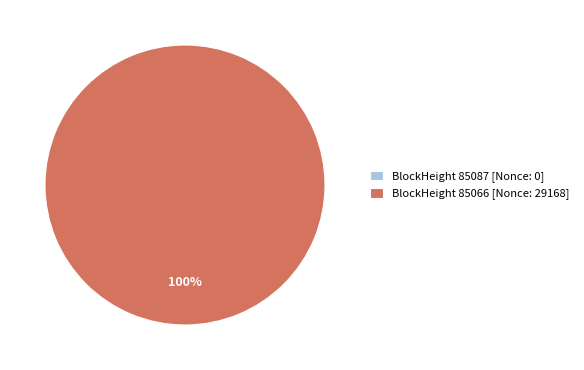

What is the smallest slice in the pie chart?

85087